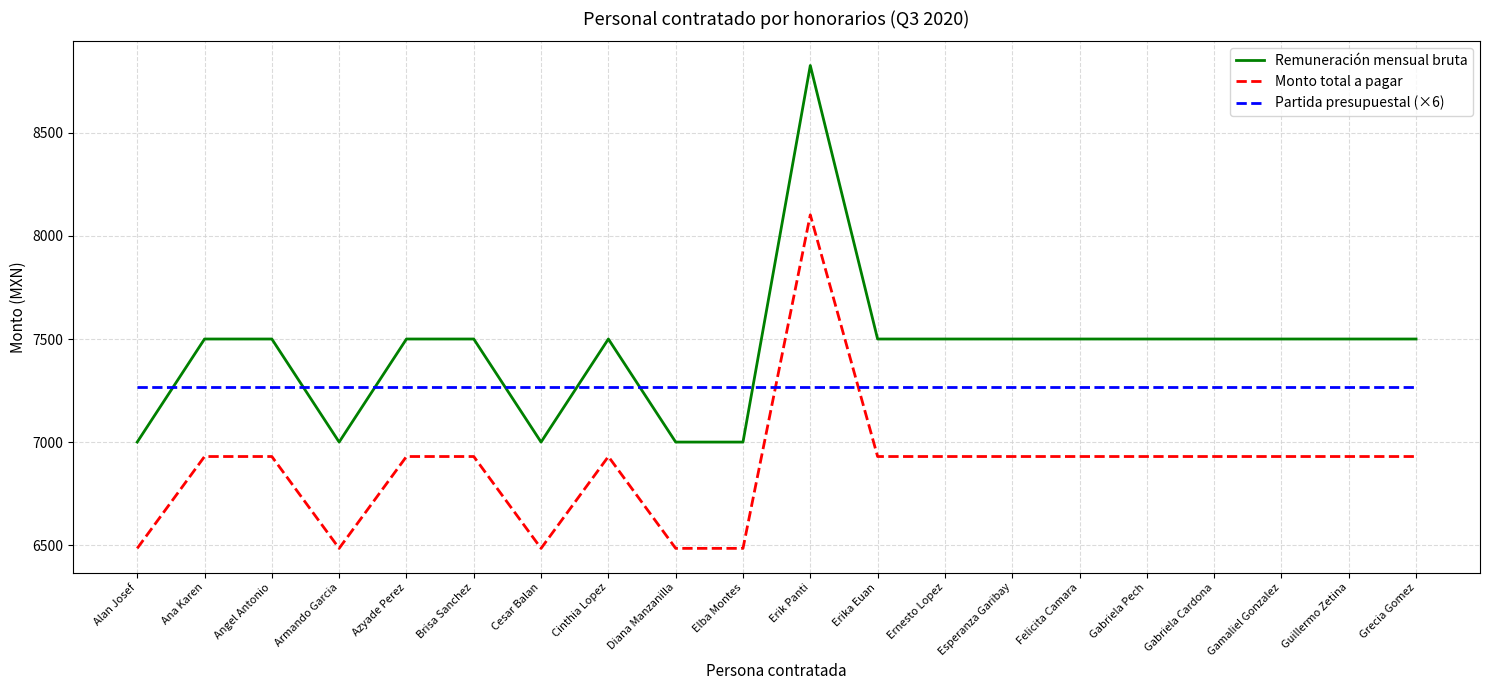

Between Erik Panti and Gabriela Cardona, which series saw the biggest shift?

Remuneración mensual bruta